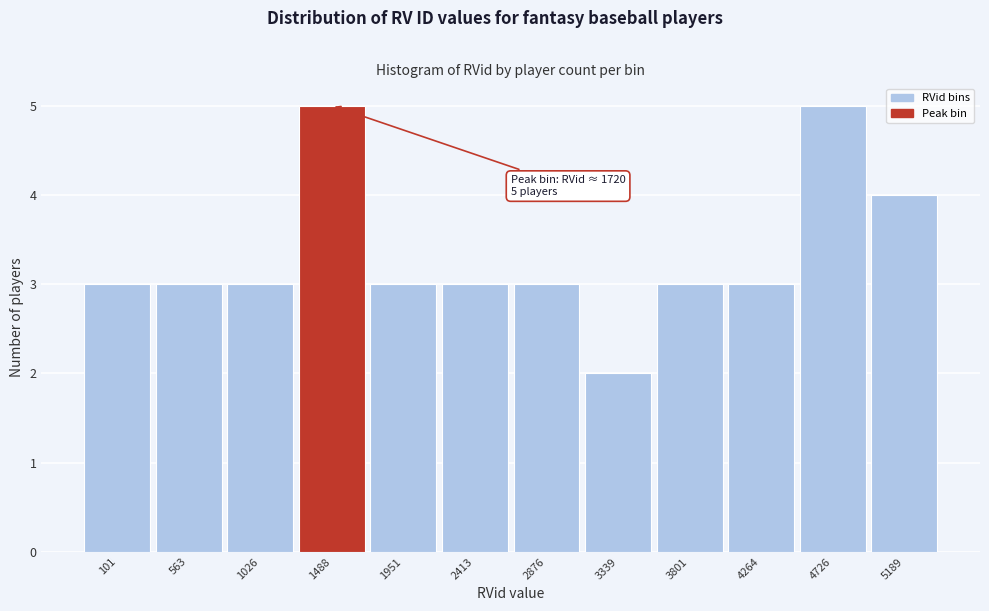

Reading left to right, transcribe all the data shown in this chart.

101=3	563=3	1026=3	1488=5	1951=3	2413=3	2876=3	3339=2	3801=3	4264=3	4726=5	5189=4